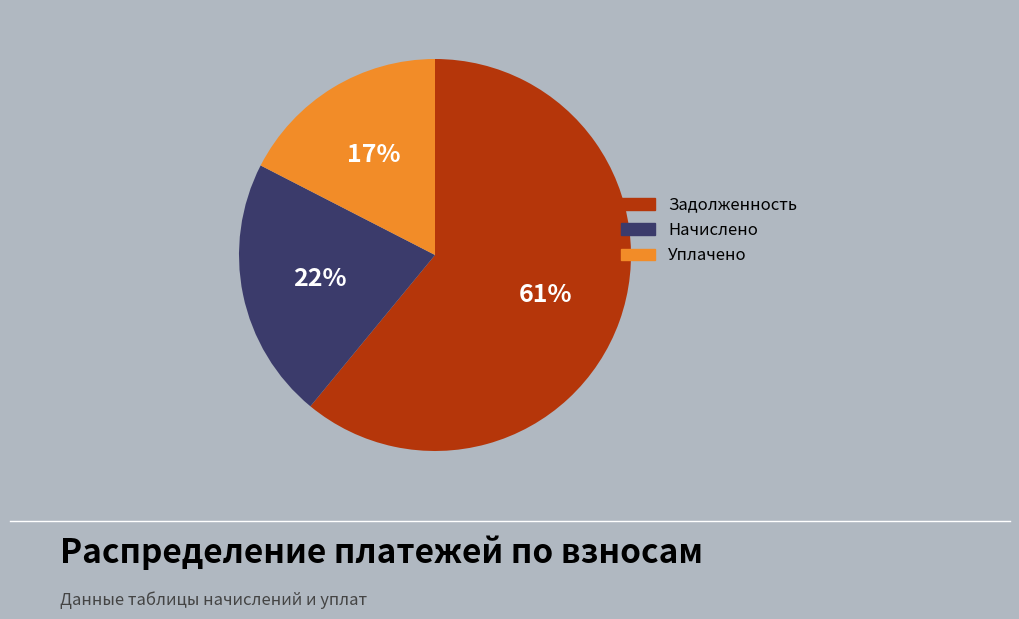

To the nearest percent, what is the difference between the largest and smallest slice percentages?

44%